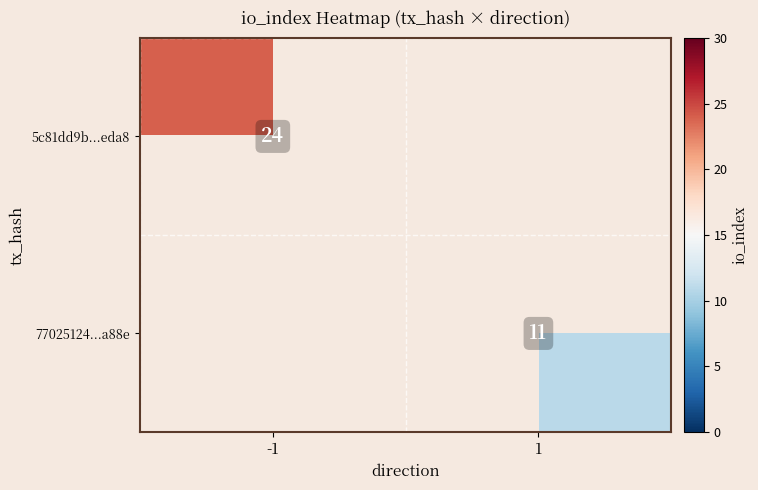

The value of 5c81dd9b...eda8 at -1 is 24. True or false?

True